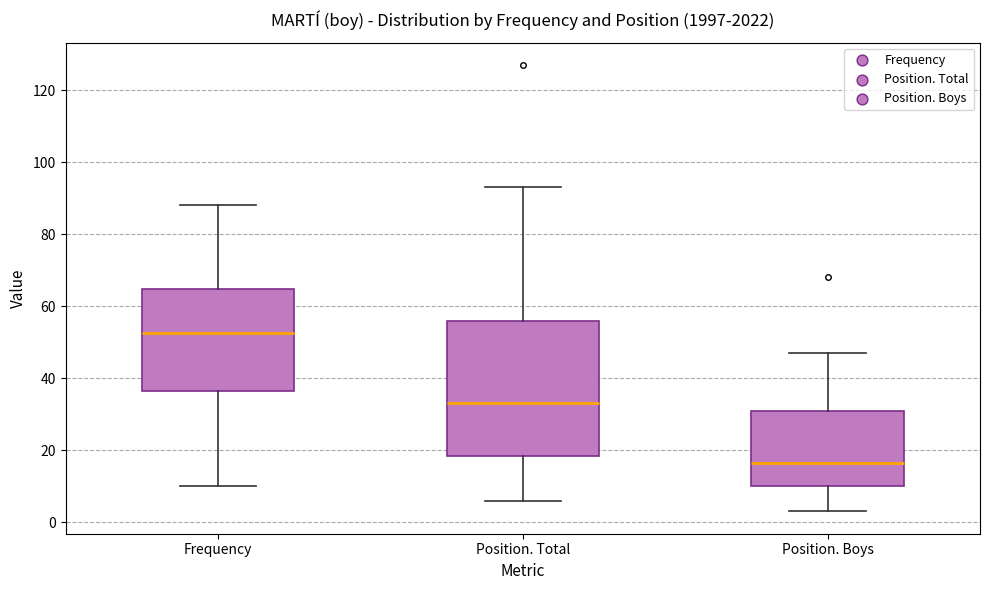

Comparing the boxes themselves (not the whiskers), which one is the tallest?

Position. Total